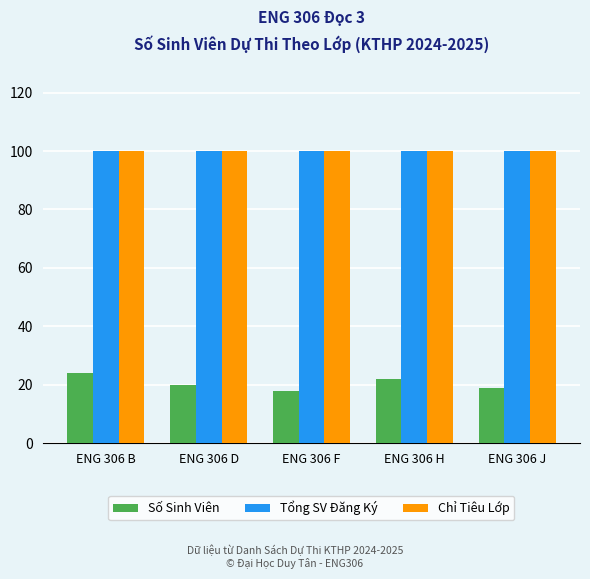

At how many categories does at least one series exceed 94?

5